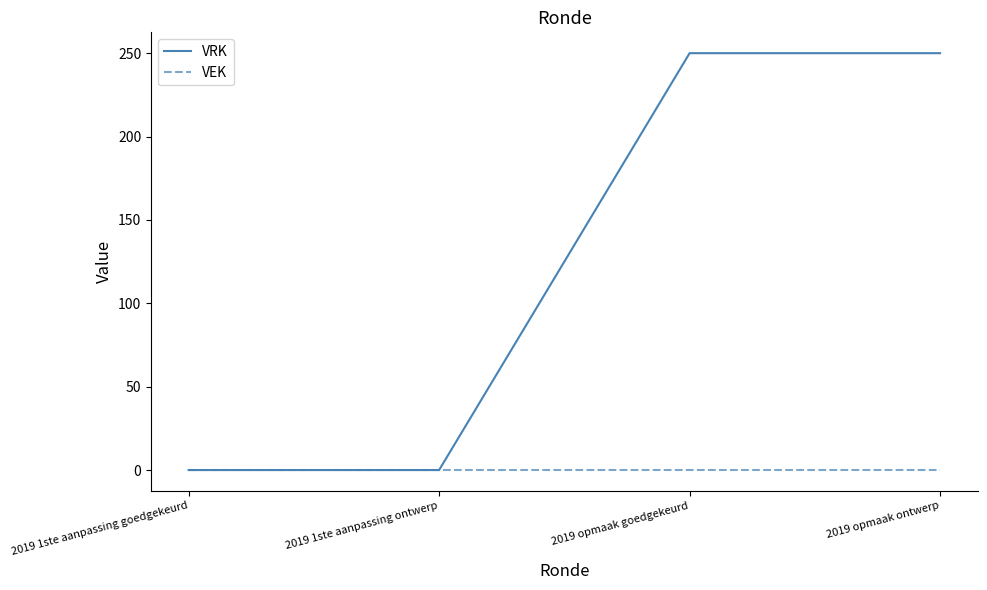

Which series has the largest total across all categories?

VRK